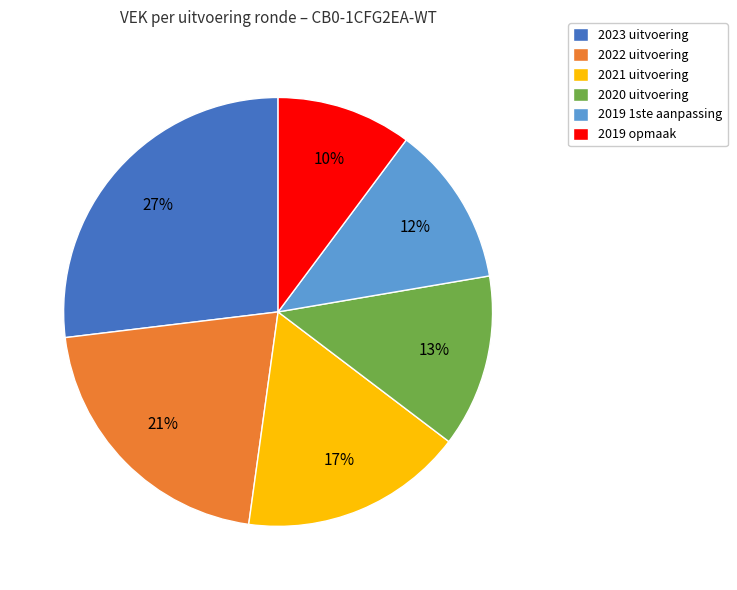

The 2019 opmaak slice represents 10% of the pie. True or false?

True